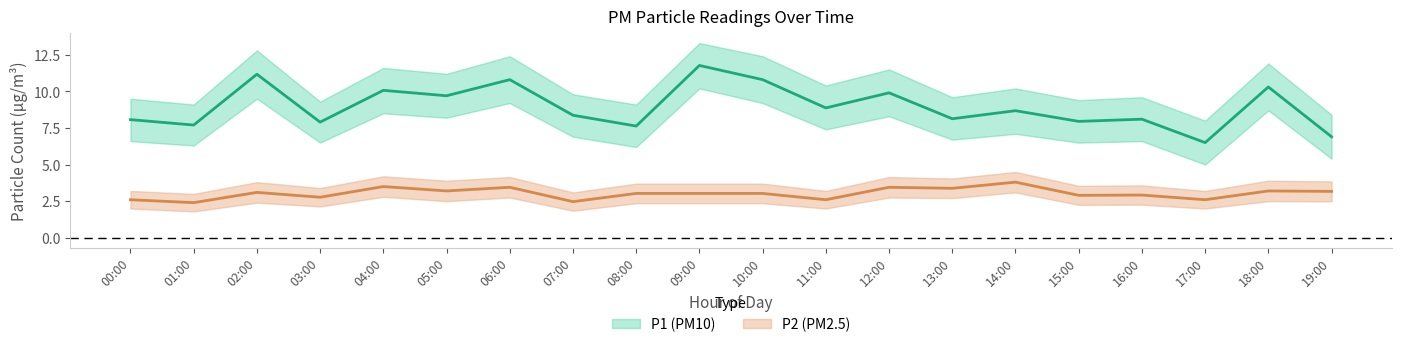

At 06:00, list the series in order from largest to smallest.

P1_upper, P1, P1_lower, P2_upper, P2, P2_lower